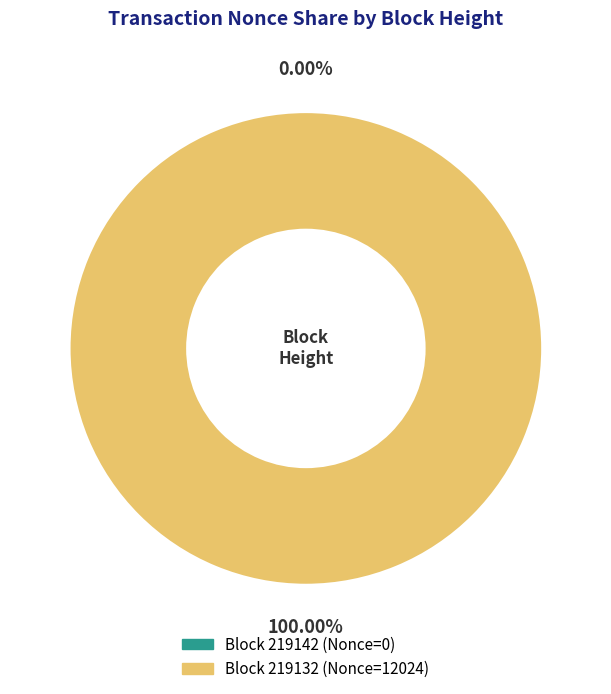

Does 219142 account for over 50% of the chart?

No